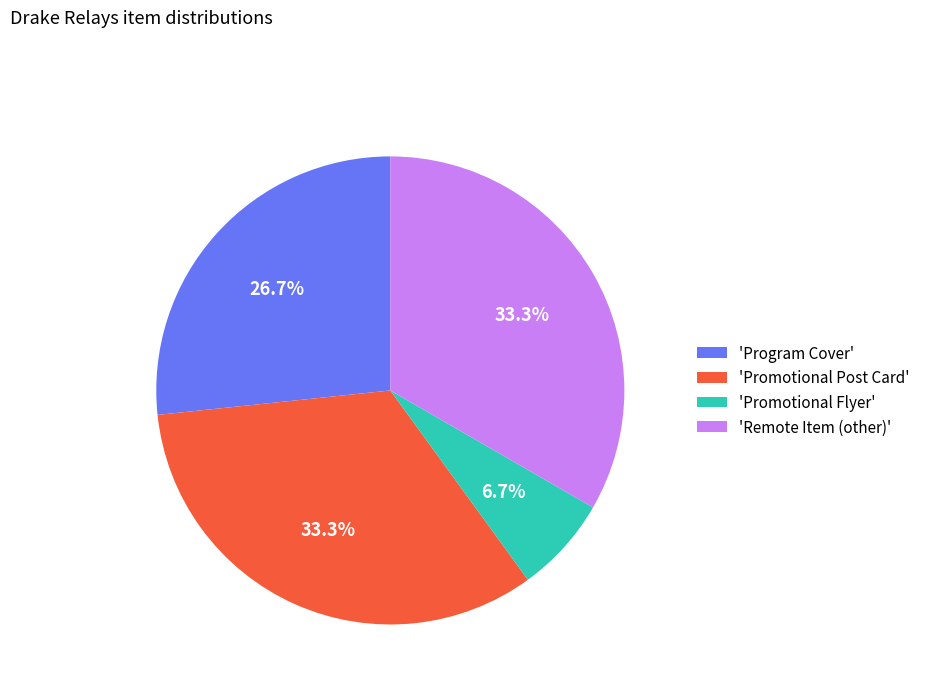

Does any single category account for the majority?

No